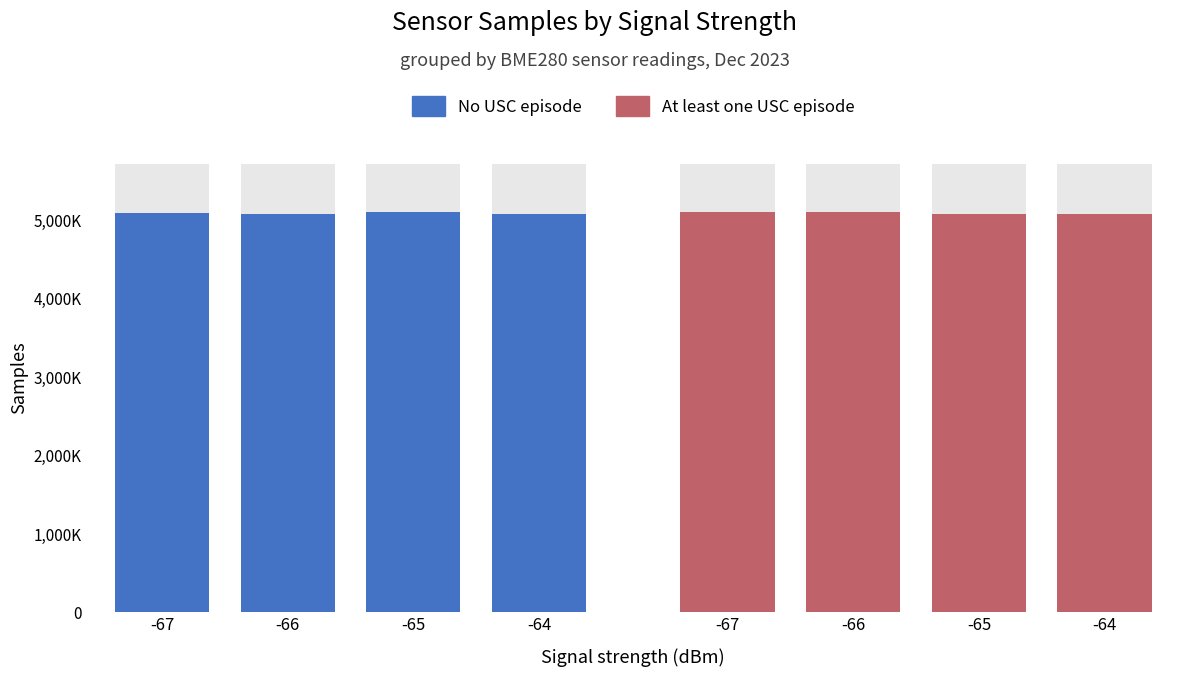

Between -67 and -64, which series saw the biggest shift?

No USC episode